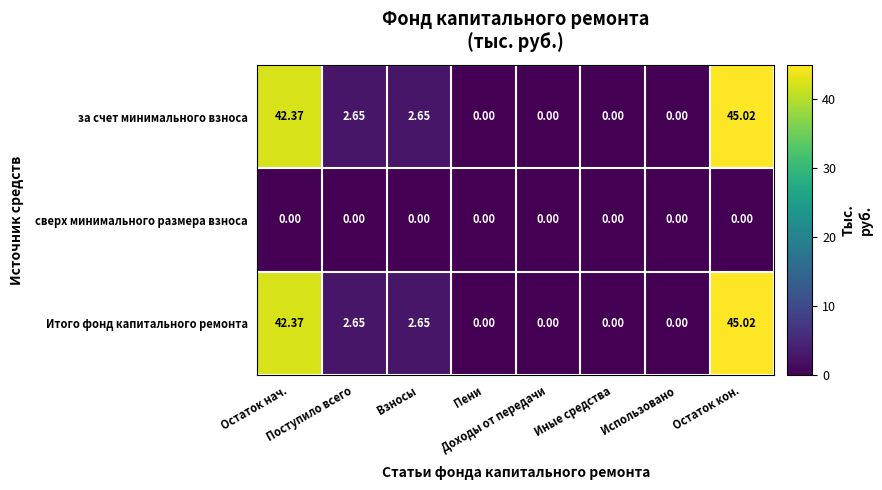

At which category is the sum across all series the highest?

Остаток кон.